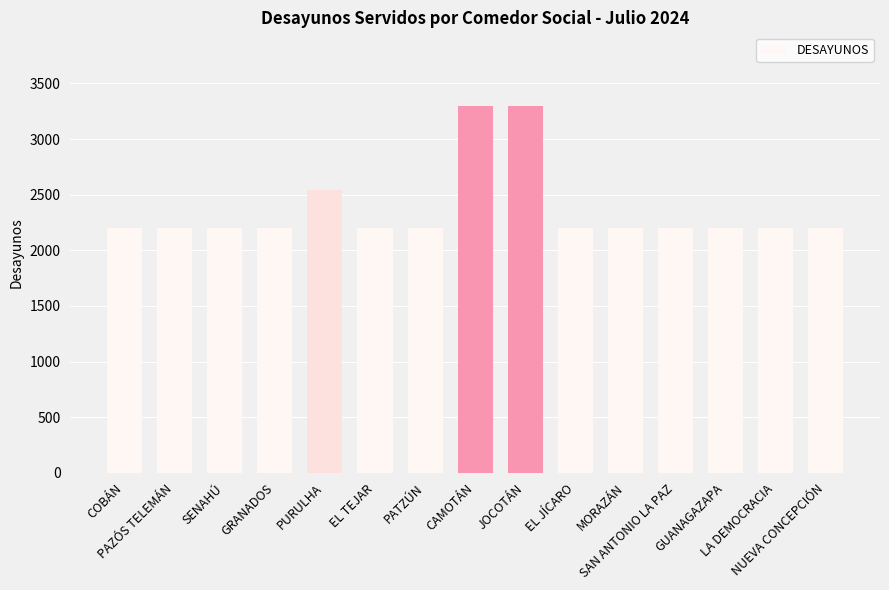

What is the change in value from PURULHA to NUEVA CONCEPCIÓN?

-341